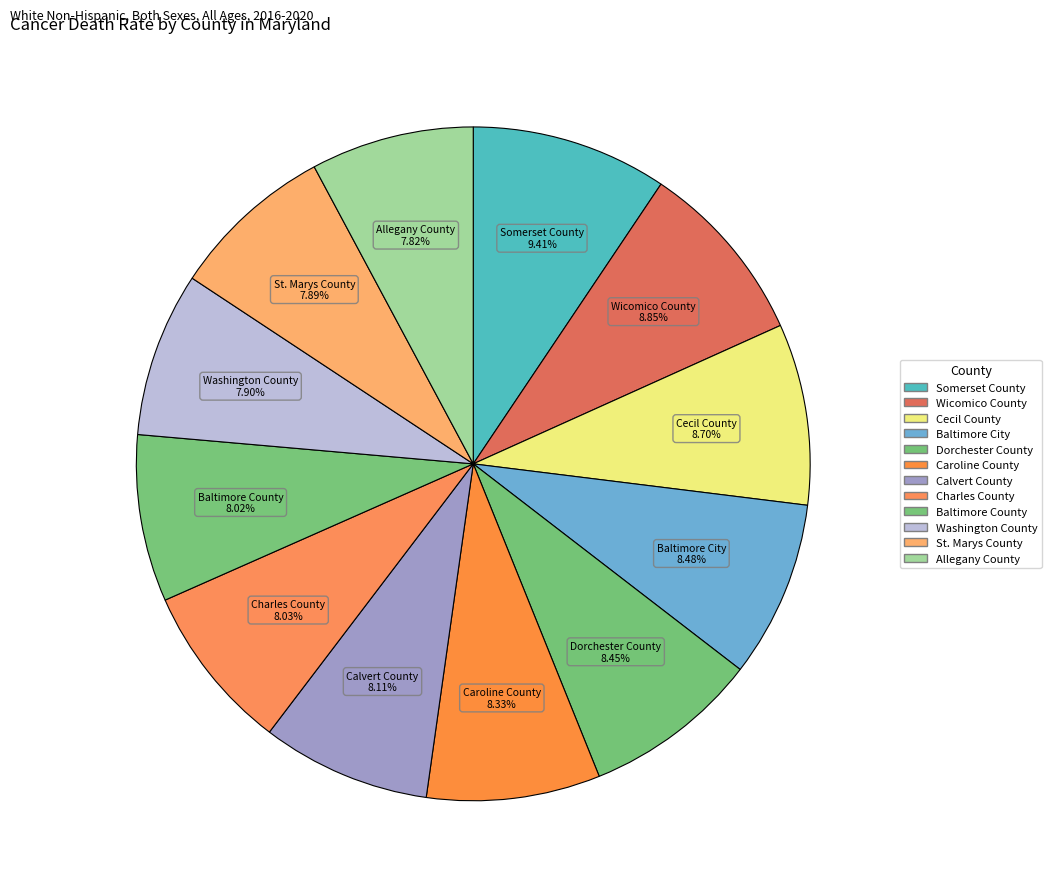

Is there a majority slice in this chart?

No